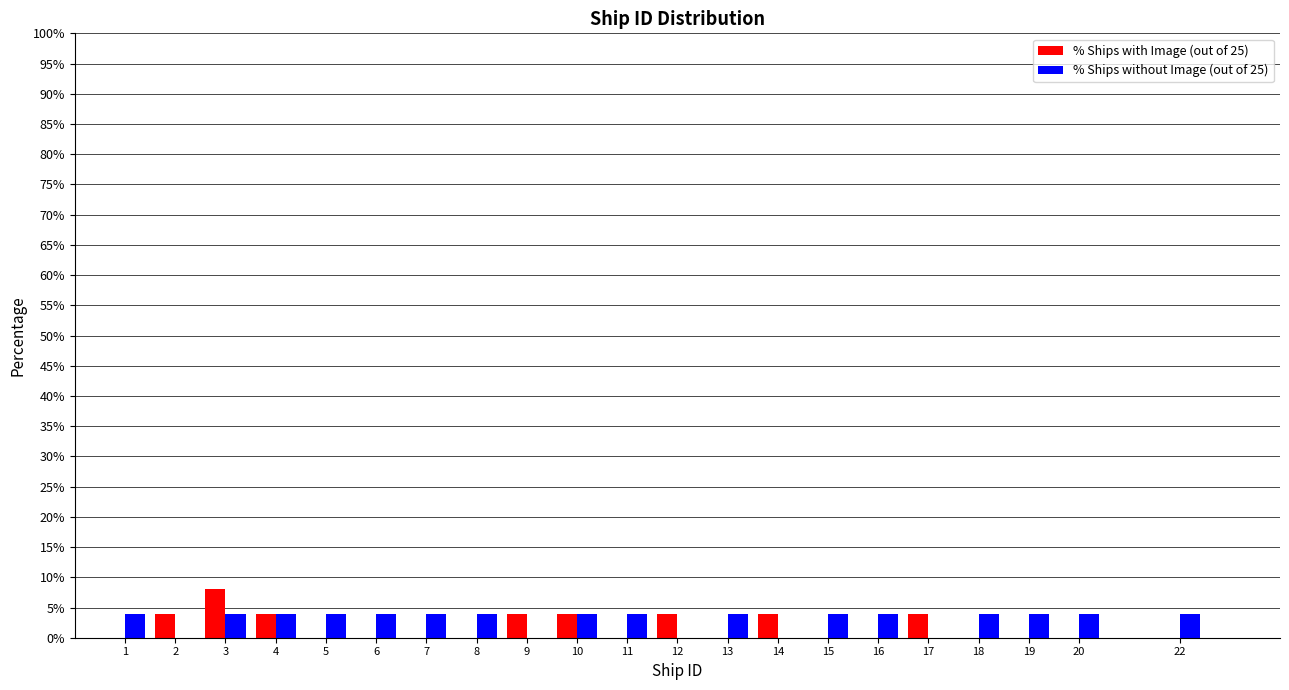

Is it true that % Ships with Image (out of 25) equals 0 at 15?

True